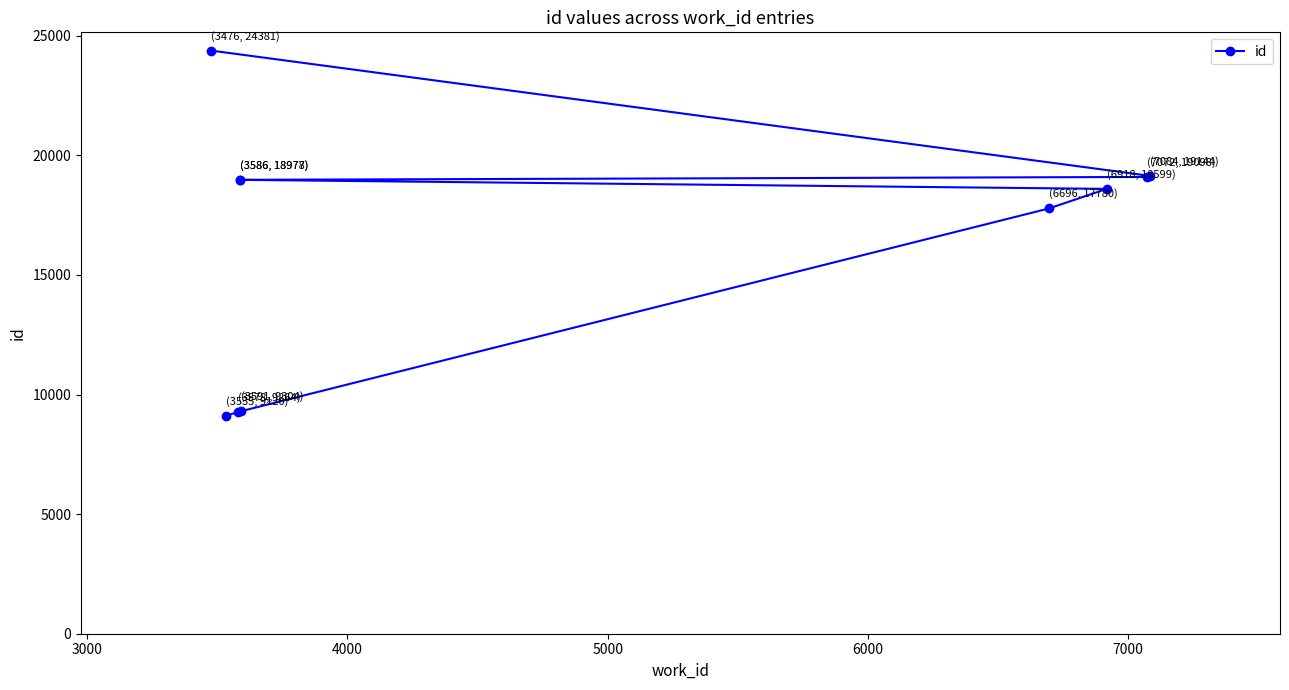

Is it true that the value at 8 is 25489?

False